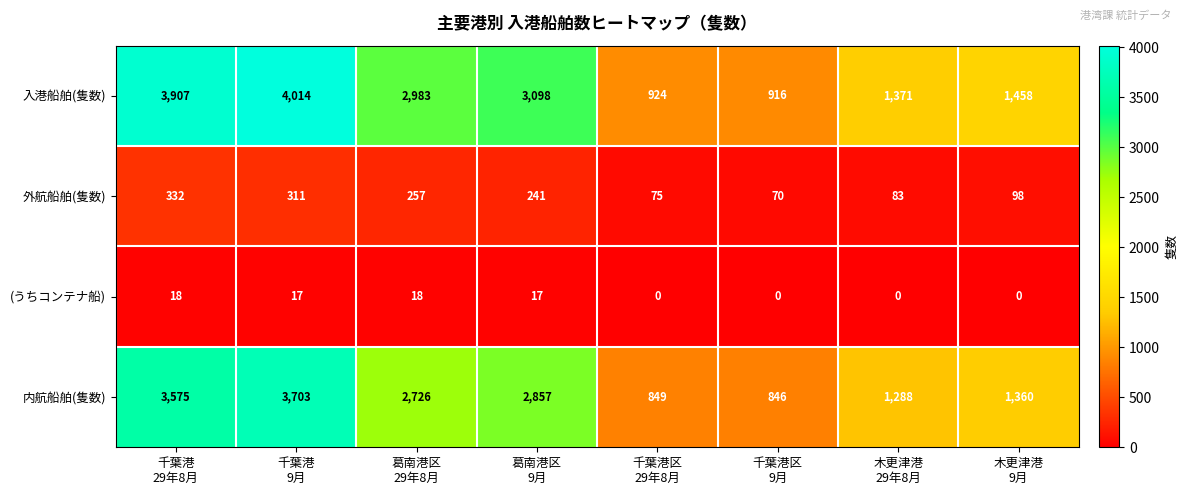

What is the maximum value for (うちコンテナ船)?

18